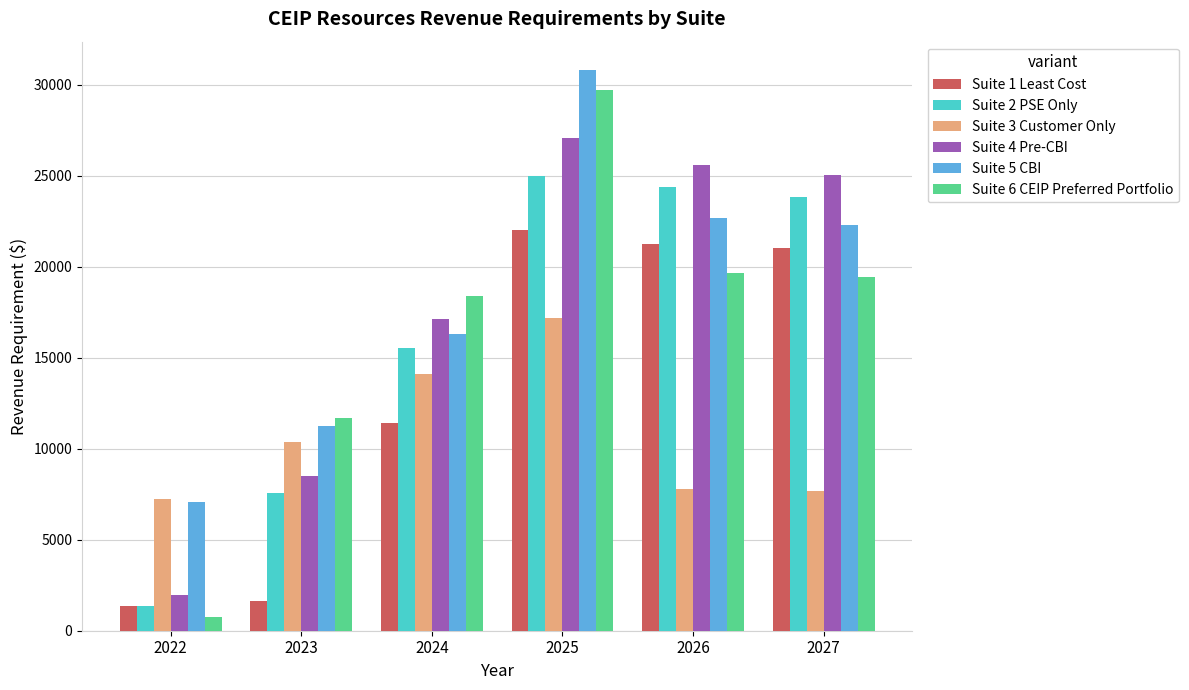

Is it true that Suite 4 Pre-CBI equals 10985.5 at 2024?

False